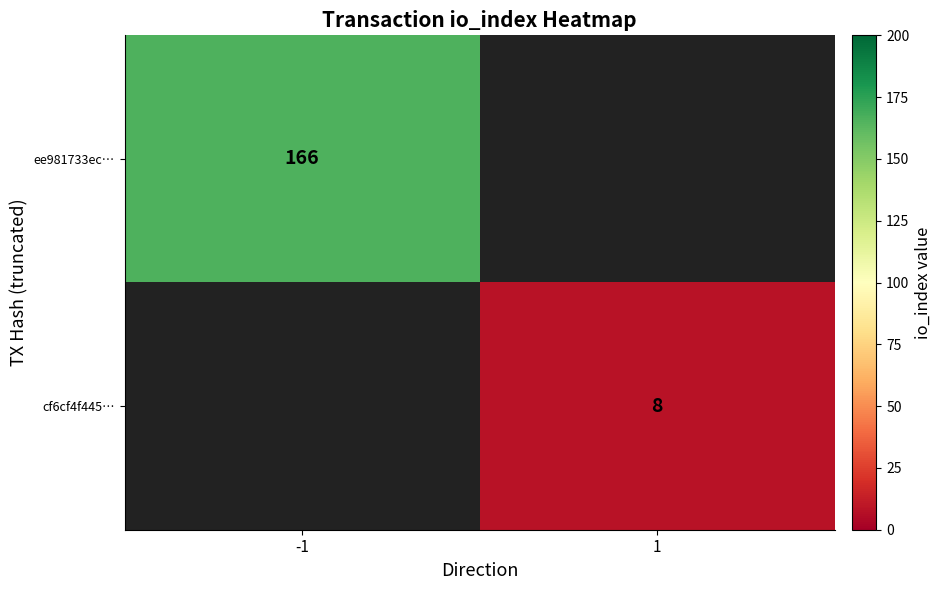

True or false: ee981733ec… has a value of 221 at -1.

False